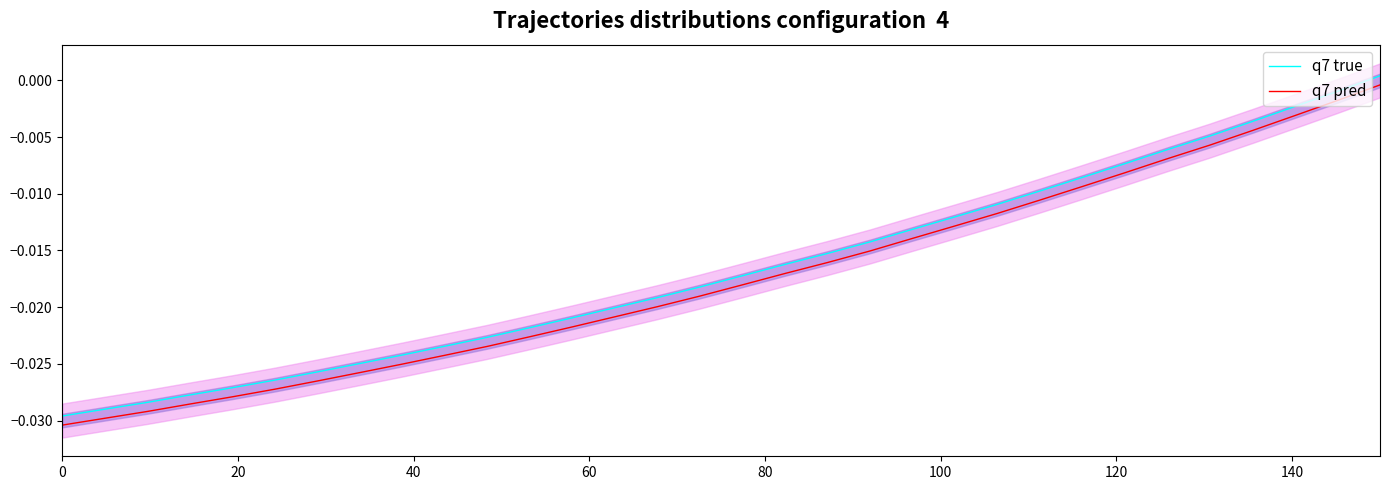

Reading left to right, what are all the values shown in this chart?

q7 true: -0.0	-0.0	-0.0	-0.0	-0.0	-0.0	-0.0	-0.0	-0.0	-0.0	-0.0	-0.0	-0.0	-0.0	-0.0	-0.0	-0.0	-0.0	-0.0	-0.0	-0.0	-0.0	-0.0	-0.0	-0.0	-0.0	-0.0	-0.0	-0.0	-0.0	-0.0	0.0
q7 pred: -0.0	-0.0	-0.0	-0.0	-0.0	-0.0	-0.0	-0.0	-0.0	-0.0	-0.0	-0.0	-0.0	-0.0	-0.0	-0.0	-0.0	-0.0	-0.0	-0.0	-0.0	-0.0	-0.0	-0.0	-0.0	-0.0	-0.0	-0.0	-0.0	-0.0	-0.0	-0.0